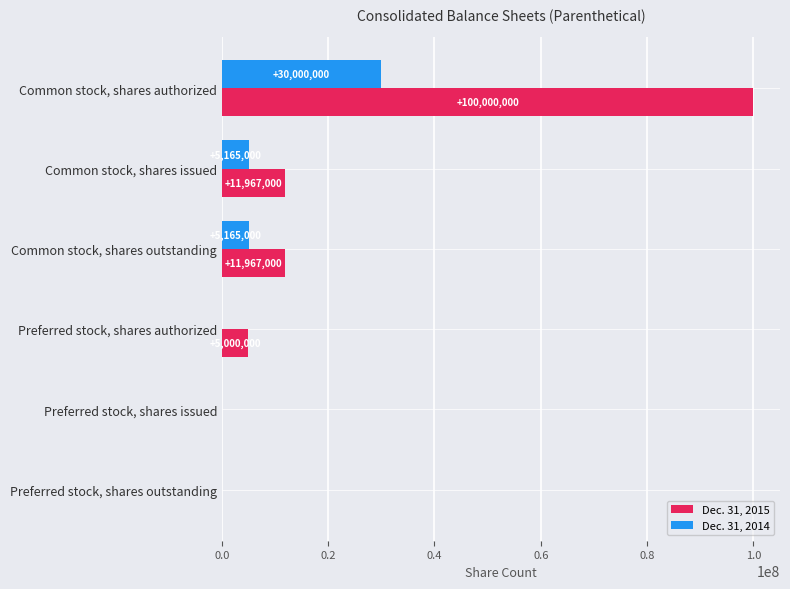

Count the number of data series in this chart.

2